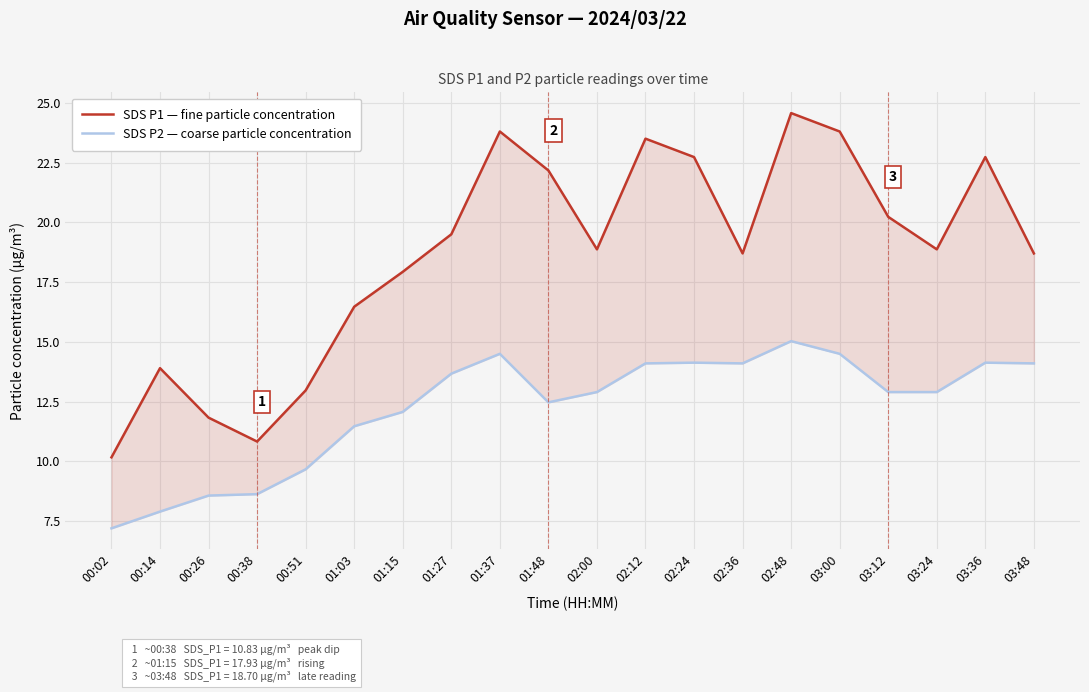

True or false: SDS P1 — fine particle concentration and SDS P2 — coarse particle concentration cross at least once.

False